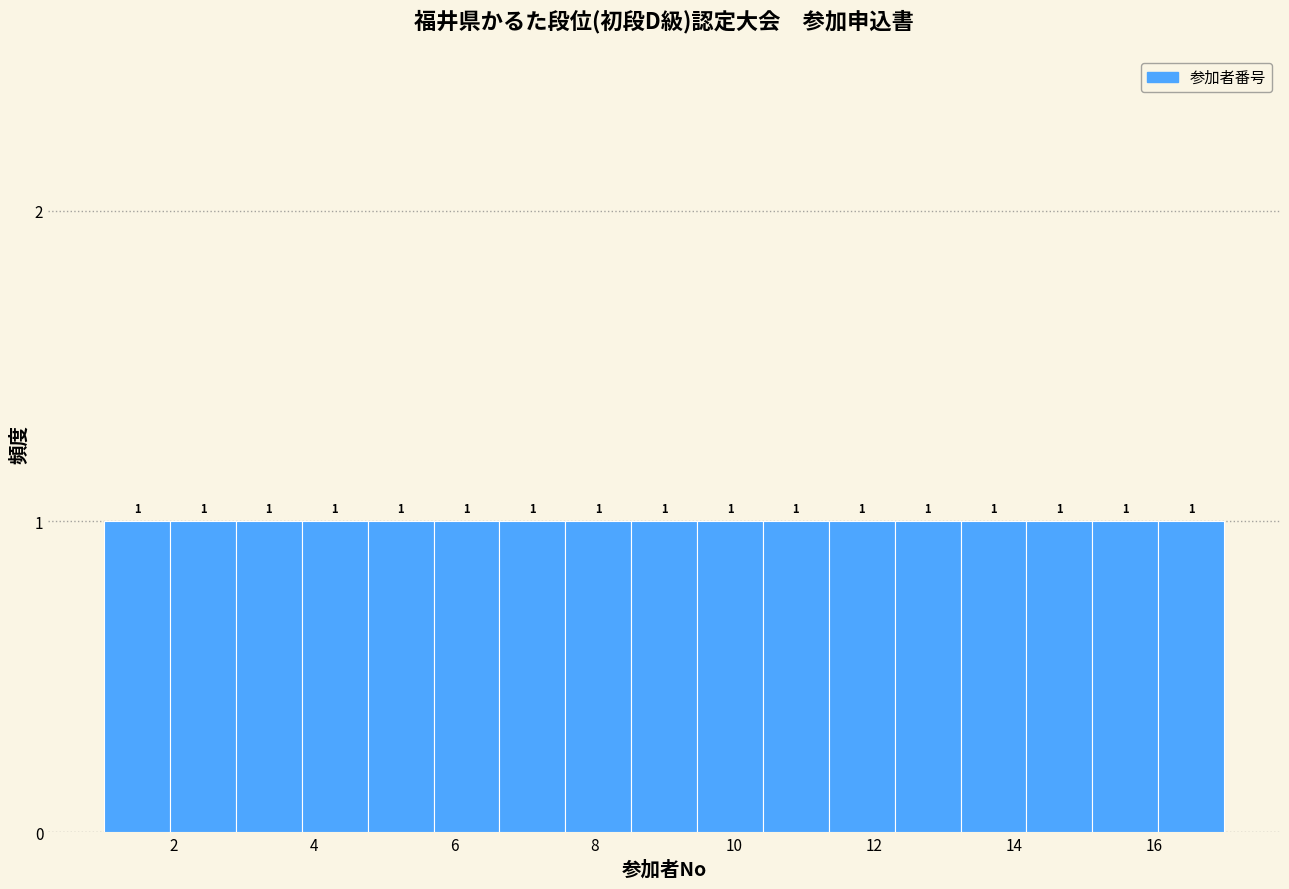

Reading left to right, transcribe this chart: for each bar, give the range it covers on the x-axis and its height. The bar edges are not printed on the chart, so give them approximately, as read against the axis.

1.0 to 2.0: 1
2.0 to 2.8: 1
2.8 to 3.8: 1
3.8 to 4.8: 1
4.8 to 5.8: 1
5.8 to 6.6: 1
6.6 to 7.6: 1
7.6 to 8.6: 1
8.6 to 9.4: 1
9.4 to 10.4: 1
10.4 to 11.4: 1
11.4 to 12.2: 1
12.2 to 13.2: 1
13.2 to 14.2: 1
14.2 to 15.2: 1
15.2 to 16.0: 1
16.0 to 17.0: 1